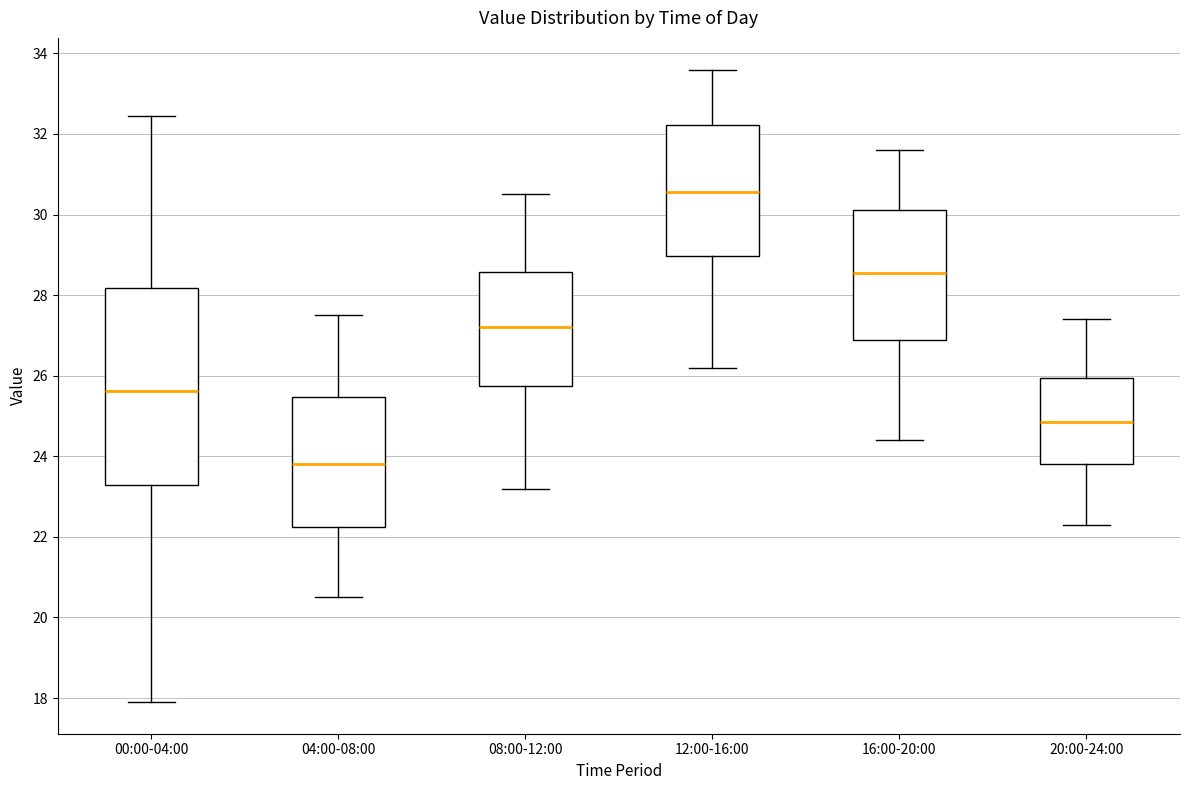

Reading left to right, transcribe this box plot: for each box, give where its median line is, the range the box spans, and where its two whiskers end, as read against the y-axis. The values are not printed on the chart, so give them approximately, as read against the axis.

00:00-04:00: median 25.6, box 23.4 to 28.2, whiskers 18.0 to 32.4
04:00-08:00: median 23.8, box 22.2 to 25.4, whiskers 20.6 to 27.6
08:00-12:00: median 27.2, box 25.8 to 28.6, whiskers 23.2 to 30.6
12:00-16:00: median 30.6, box 29.0 to 32.2, whiskers 26.2 to 33.6
16:00-20:00: median 28.6, box 26.8 to 30.2, whiskers 24.4 to 31.6
20:00-24:00: median 24.8, box 23.8 to 26.0, whiskers 22.4 to 27.4